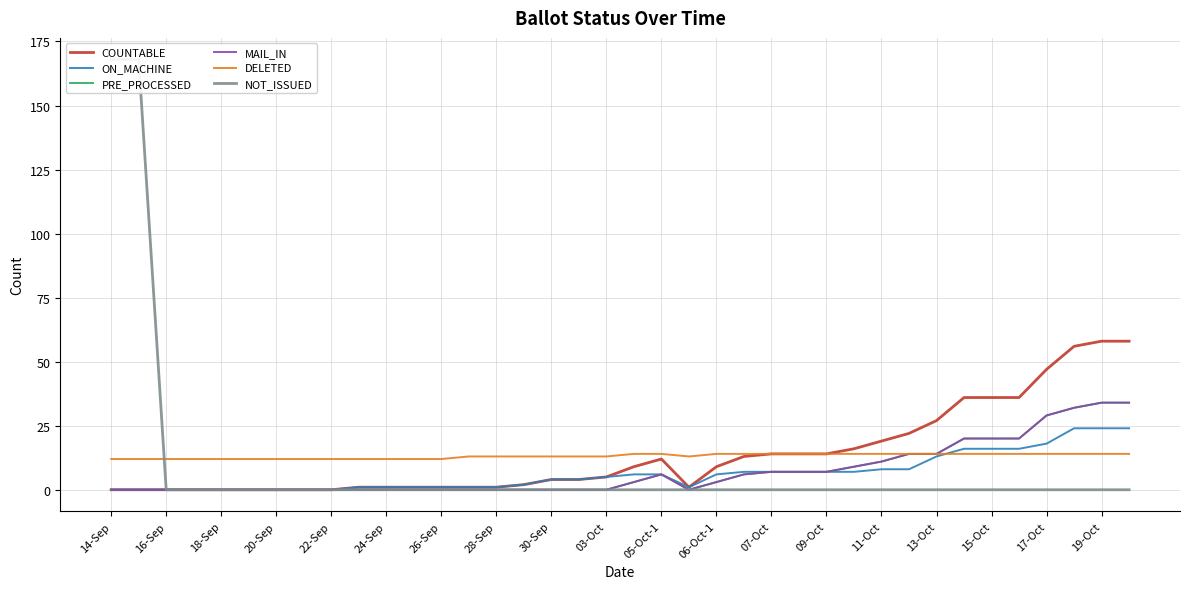

List the series in order of their peak value, highest first.

NOT_ISSUED, COUNTABLE, PRE_PROCESSED, MAIL_IN, ON_MACHINE, DELETED